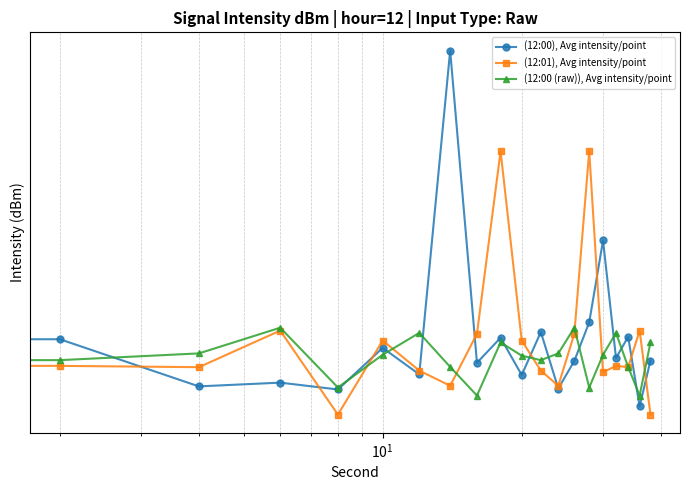

True or false: (12:01), Avg intensity/point has more than 0 points higher than both neighbors.

True